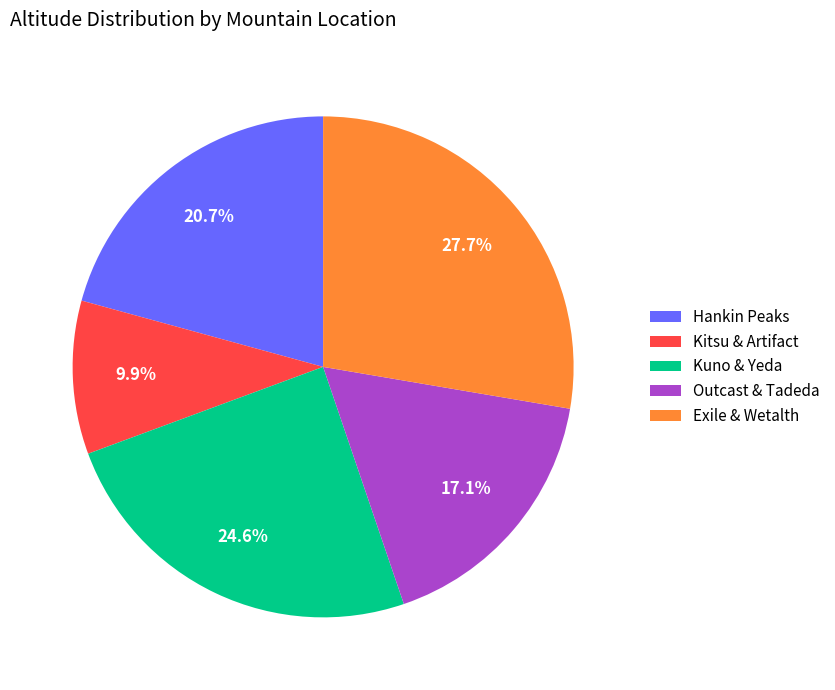

Between Exile & Wetalth and Outcast & Tadeda, which is larger?

Exile & Wetalth